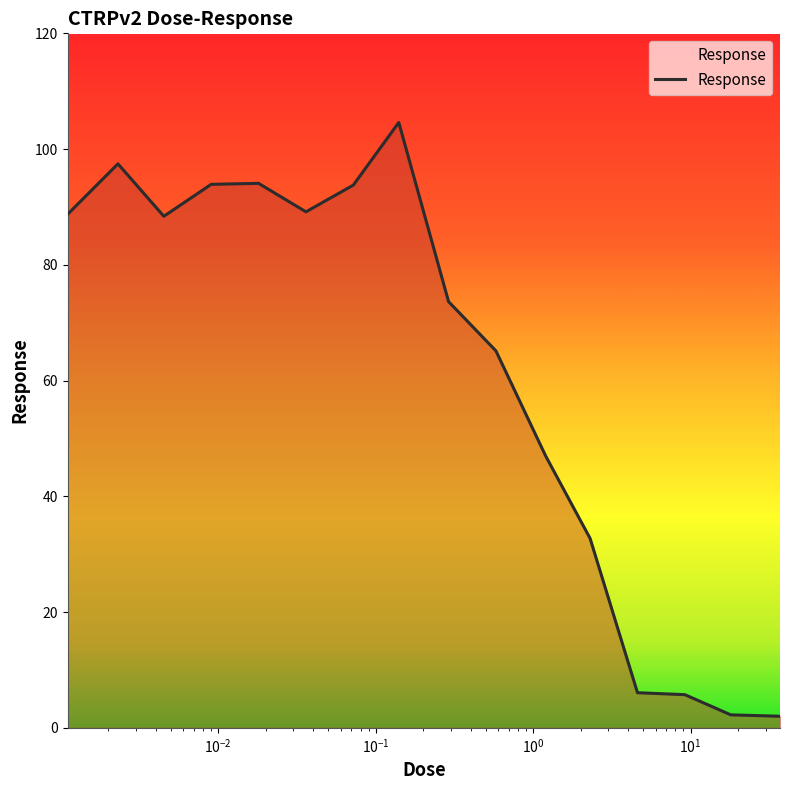

What is the greatest value displayed?

104.6